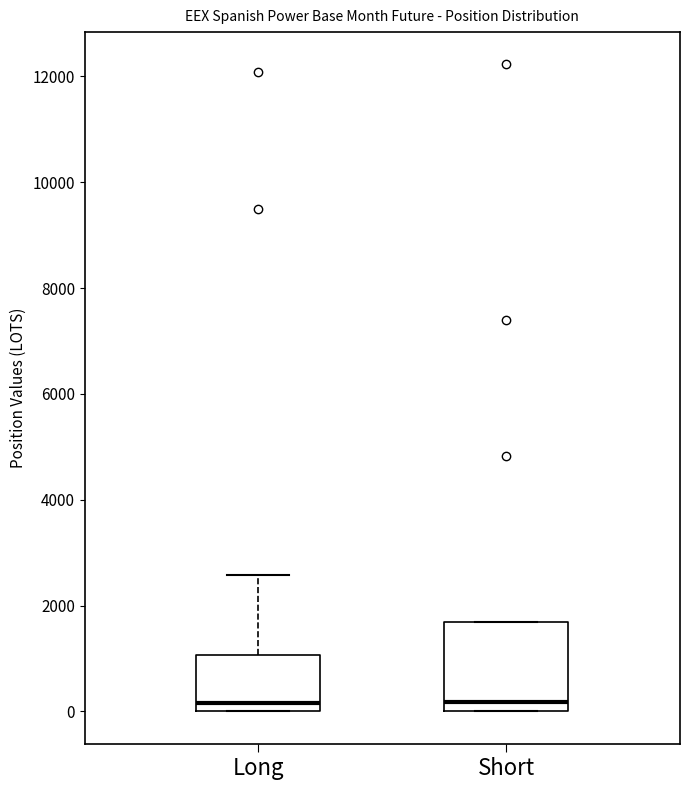

Which box is the tallest, from its lower edge to its upper edge?

Short